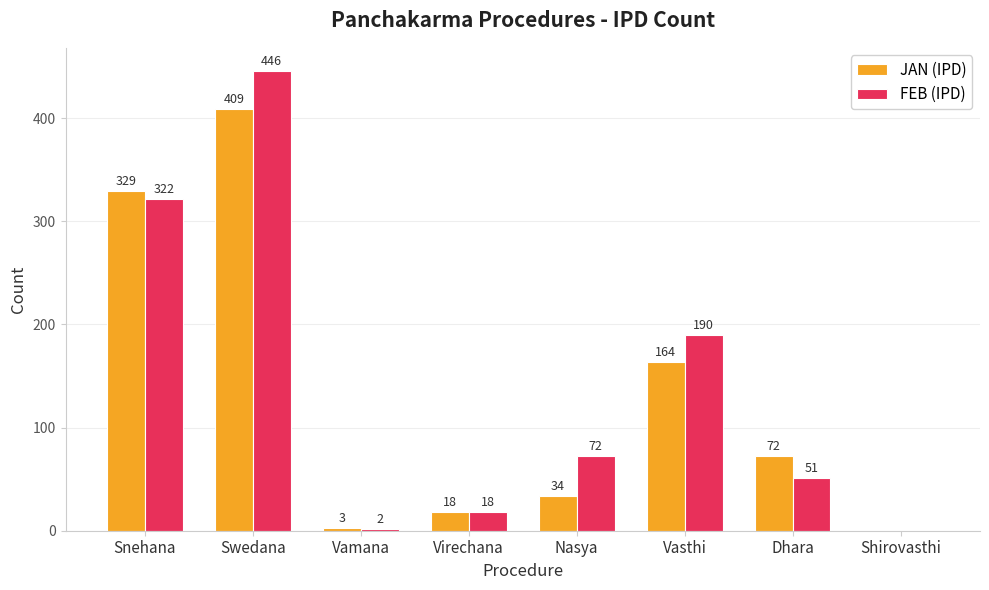

What is the total value across all series at Swedana?

855